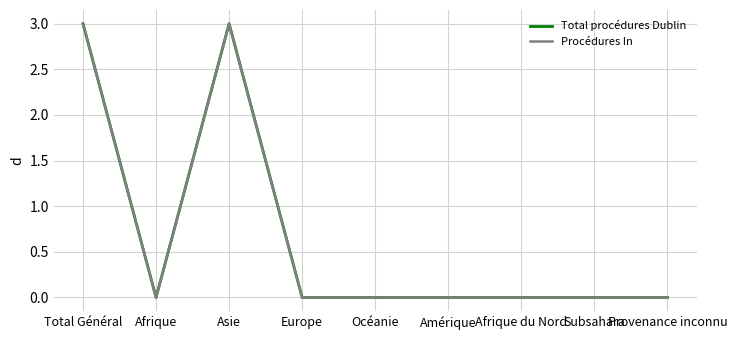

At which category is the sum across all series the highest?

Total Général